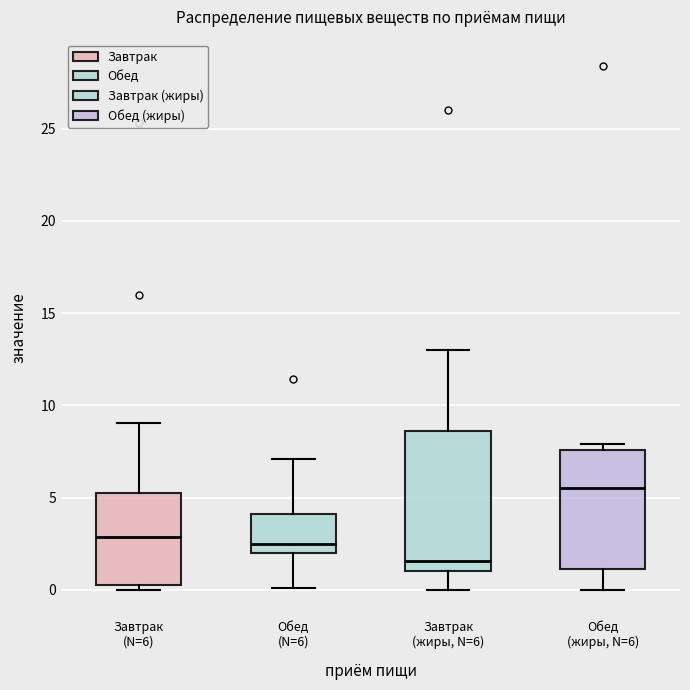

Comparing the boxes themselves (not the whiskers), which one is the tallest?

Завтрак (жиры, N=6)